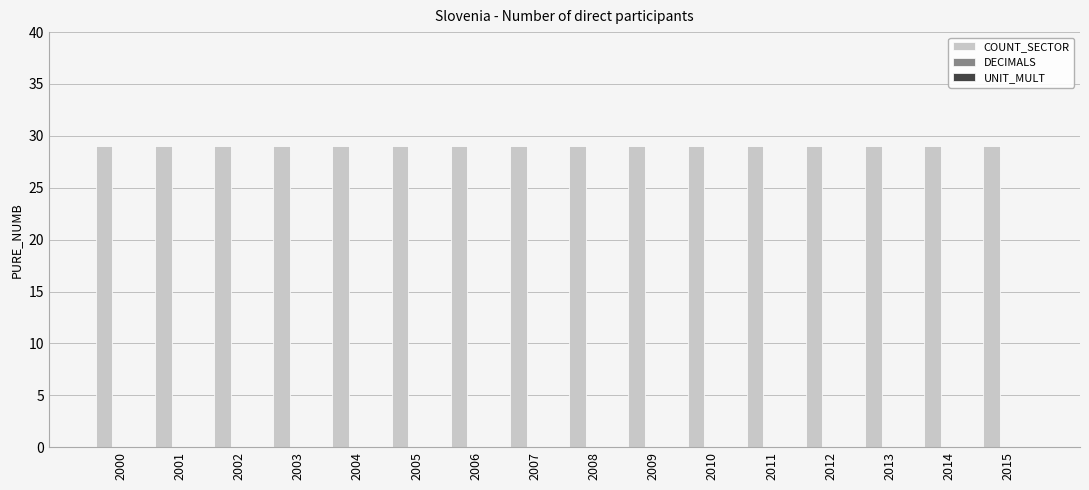

Rank the categories by DECIMALS value from lowest to highest.

2000, 2001, 2002, 2003, 2004, 2005, 2006, 2007, 2008, 2009, 2010, 2011, 2012, 2013, 2014, 2015